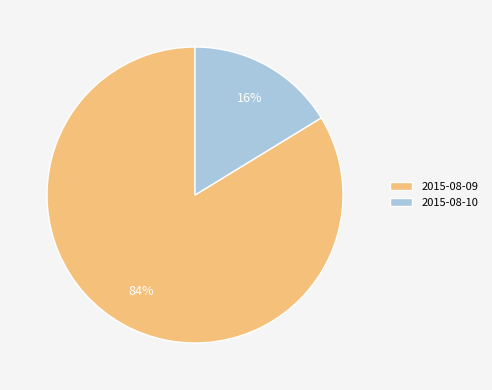

Do 2015-08-09 and 2015-08-10 together represent more than half of the pie?

Yes